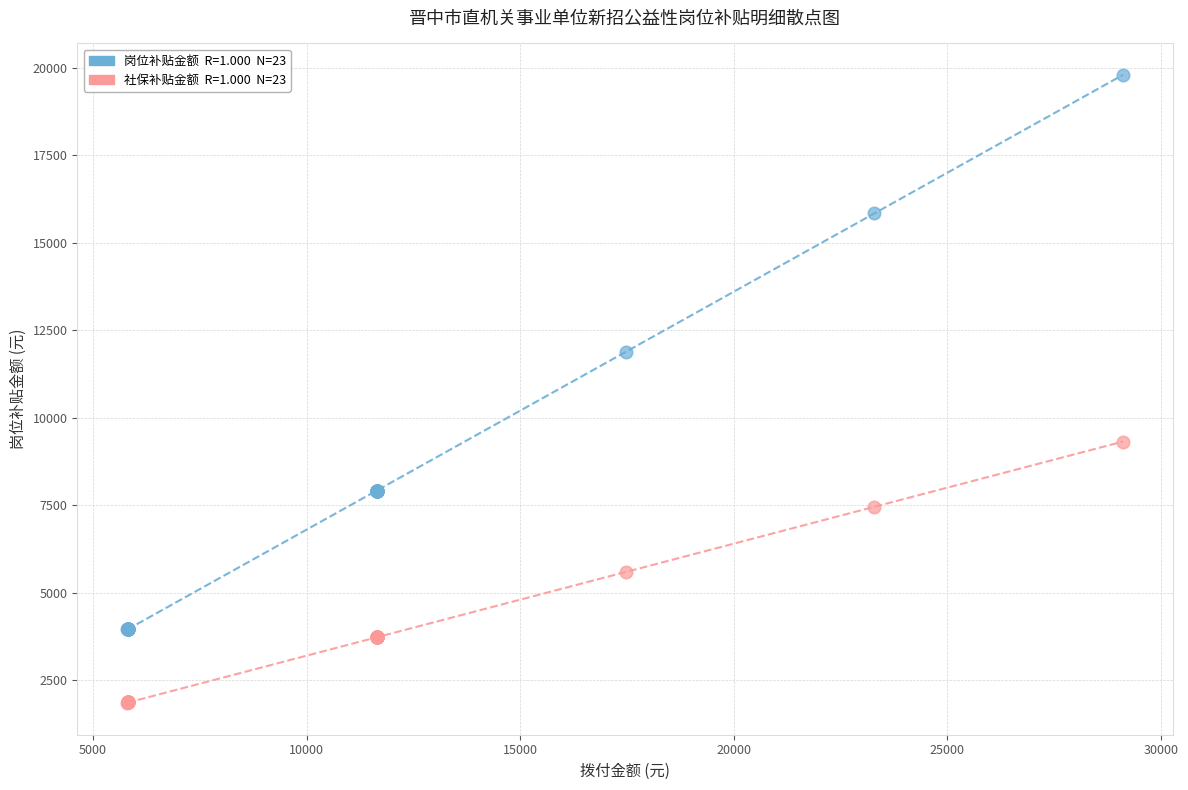

Across all series, what Y value is closest to 10819?

11880.0